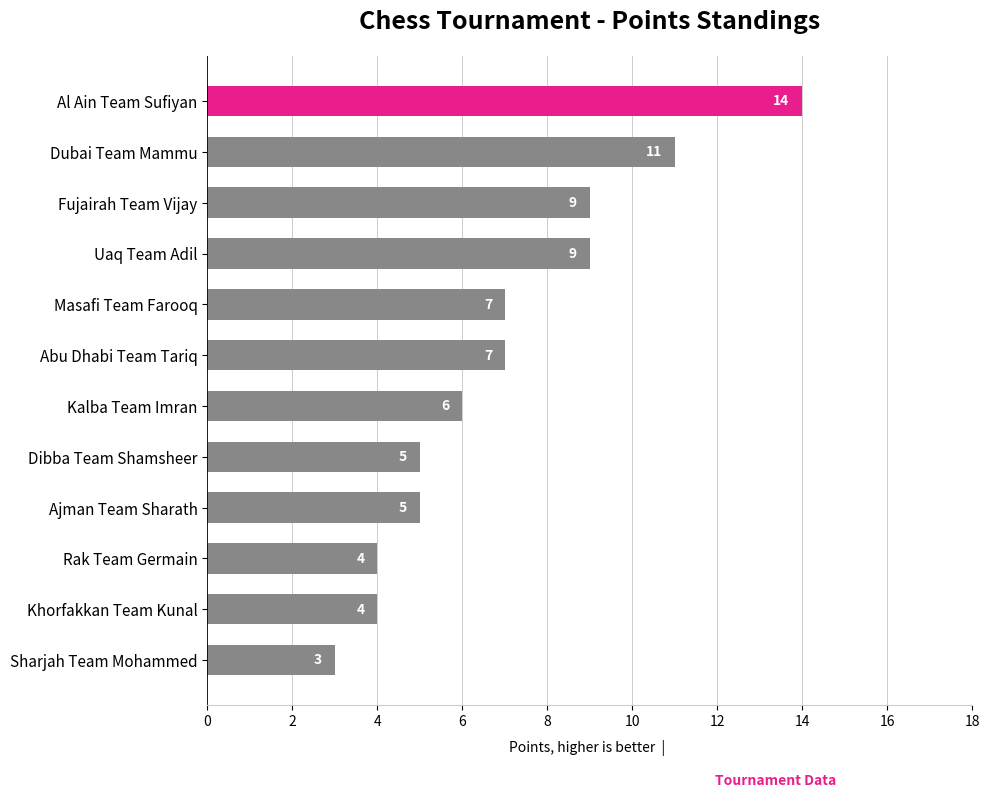

Between Al Ain Team Sufiyan and Rak Team Germain, which is larger?

Al Ain Team Sufiyan